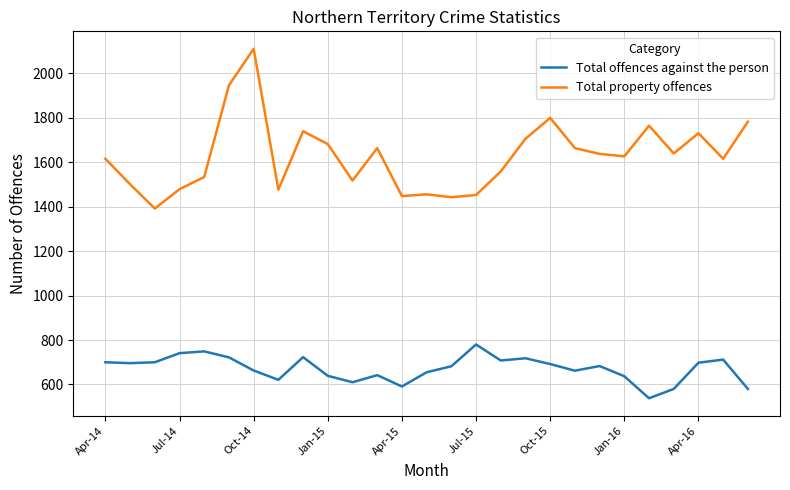

True or false: Total property offences and Total offences against the person cross at least once.

False